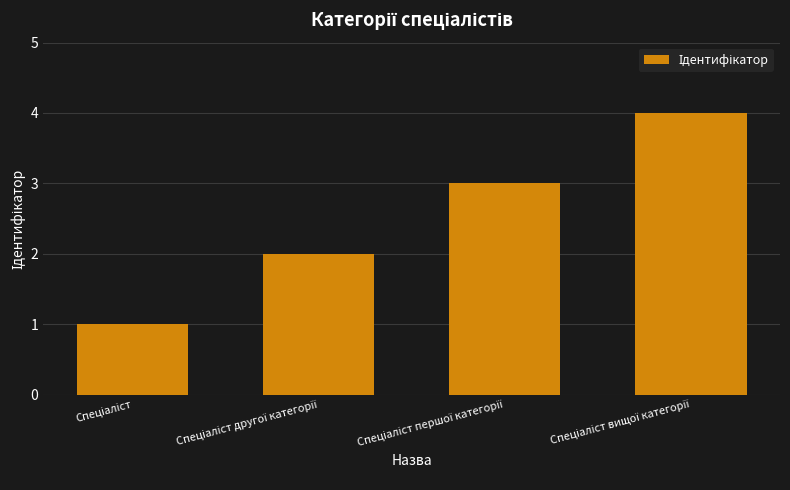

What is the sum of all values?

10